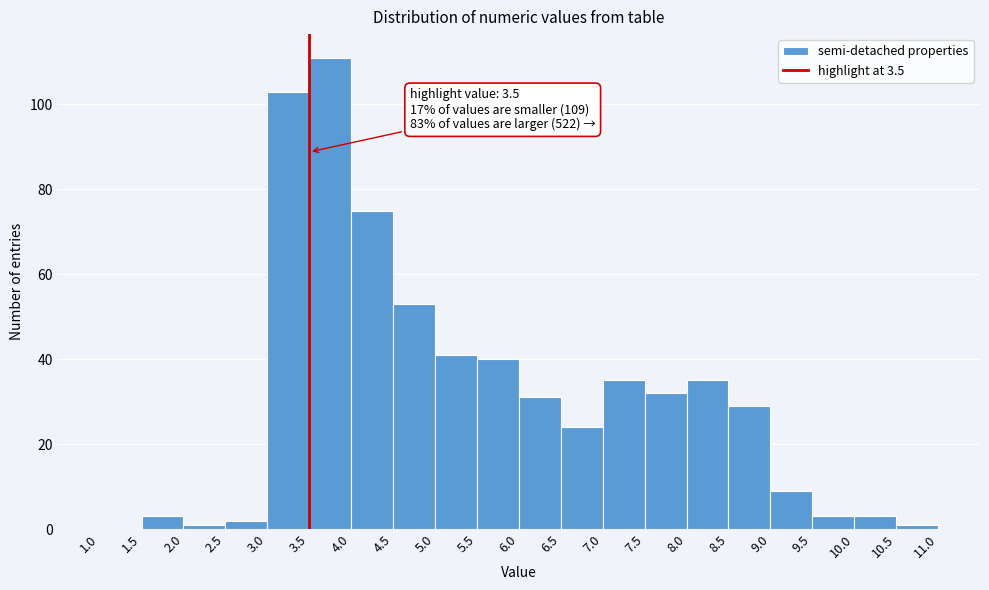

Which range on the x-axis has the tallest bar?

3.5 to 4.0